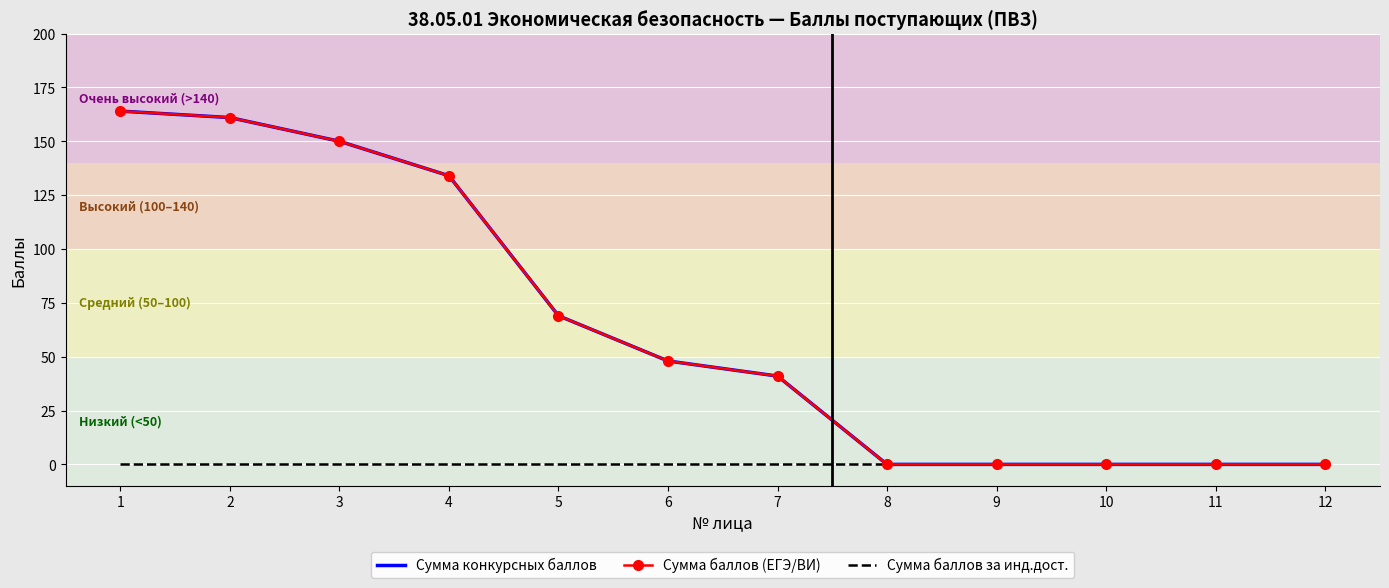

Reading right to left, transcribe all the data shown in this chart.

Сумма конкурсных баллов: 0	0	0	0	0	41	48	69	134	150	161	164
Сумма баллов (ЕГЭ/ВИ): 0	0	0	0	0	41	48	69	134	150	161	164
Сумма баллов за инд.дост.: 0	0	0	0	0	0	0	0	0	0	0	0